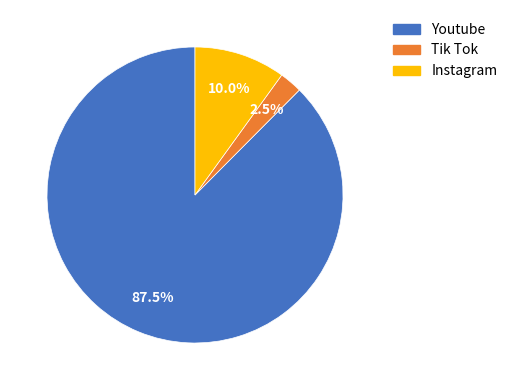

How many segments does this pie chart have?

3